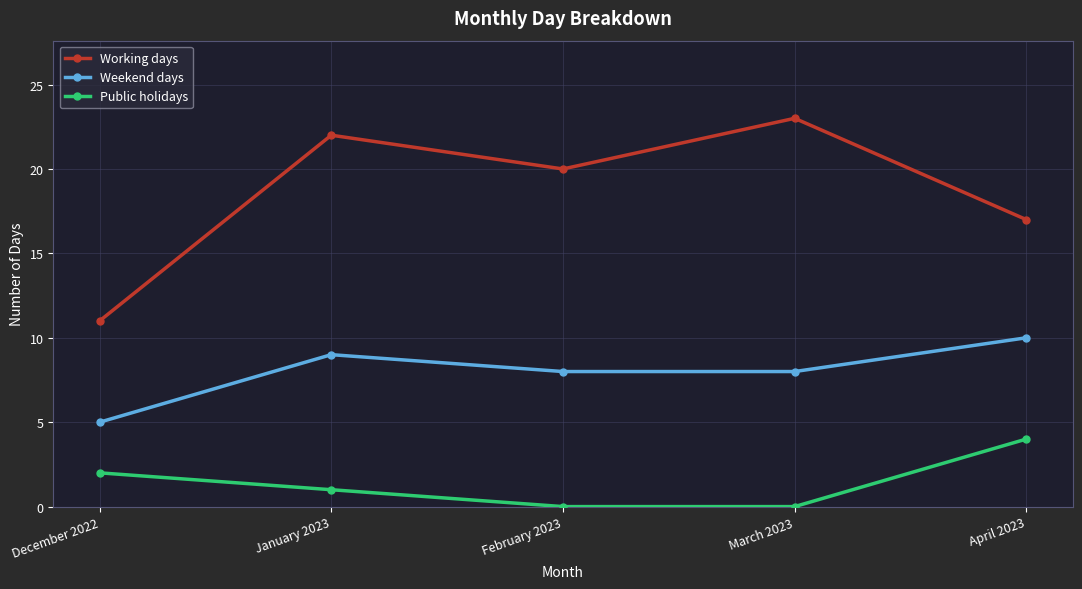

Which category has the lowest value in the Working days series?

December 2022